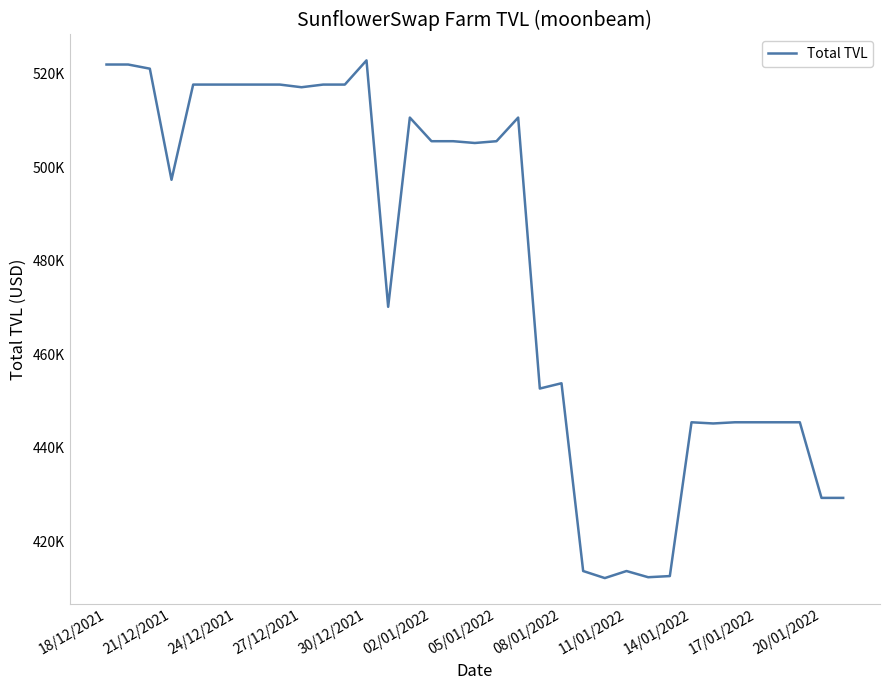

Where is the data nearest to the value 467519?

13